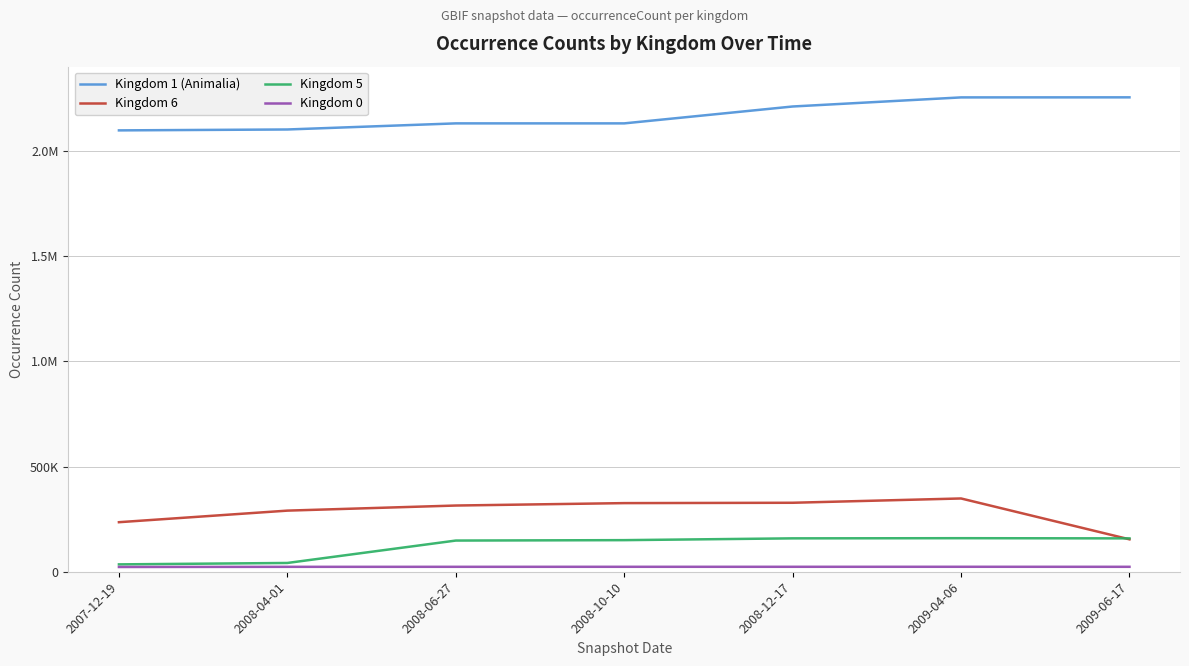

Is this an area chart (filled region under the line)?

No